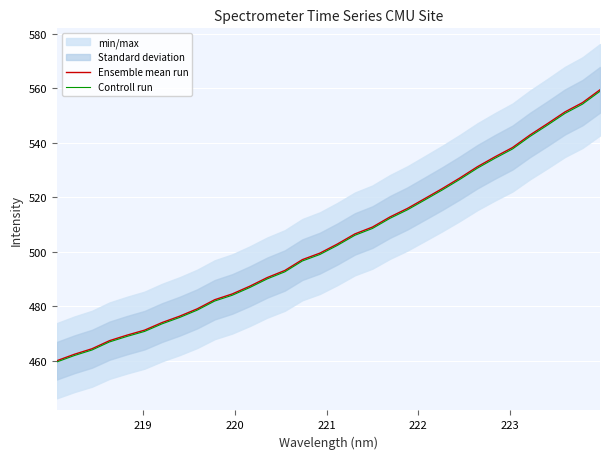

What is the highest value of the Ensemble mean run series?

559.4